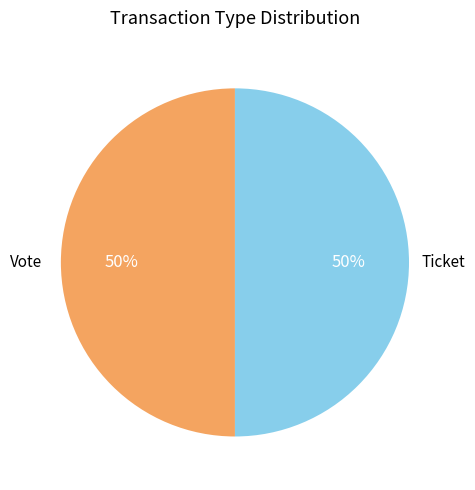

To the nearest percent, what is the difference between the Vote and Ticket slice percentages?

0%